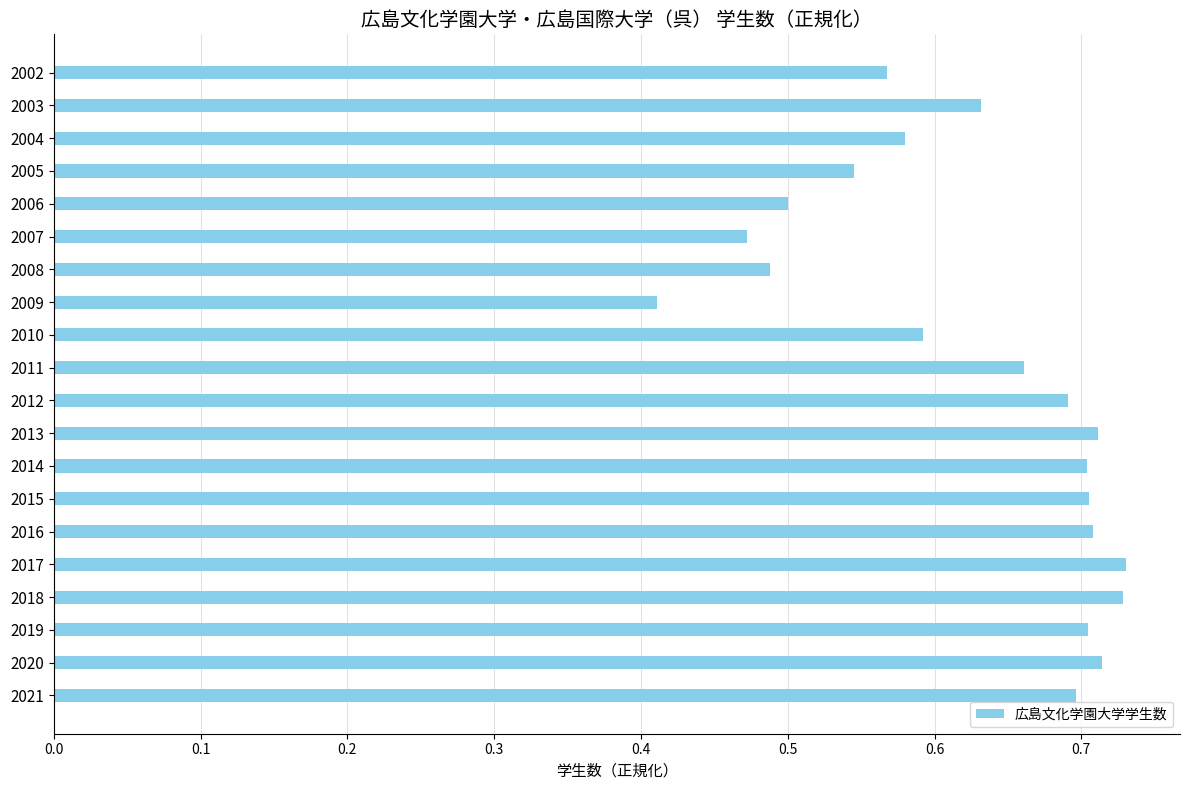

At which category does the chart reach its minimum across all series?

2009